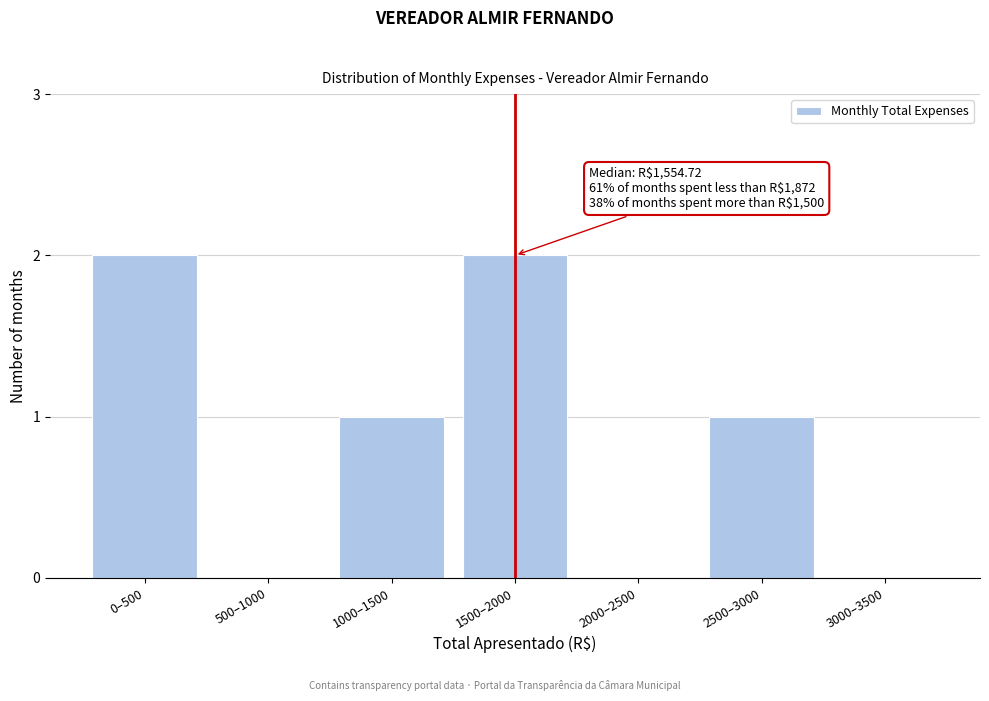

Reading left to right, what are all the values shown in this chart?

0–500=2	500–1000=0	1000–1500=1	1500–2000=2	2000–2500=0	2500–3000=1	3000–3500=0